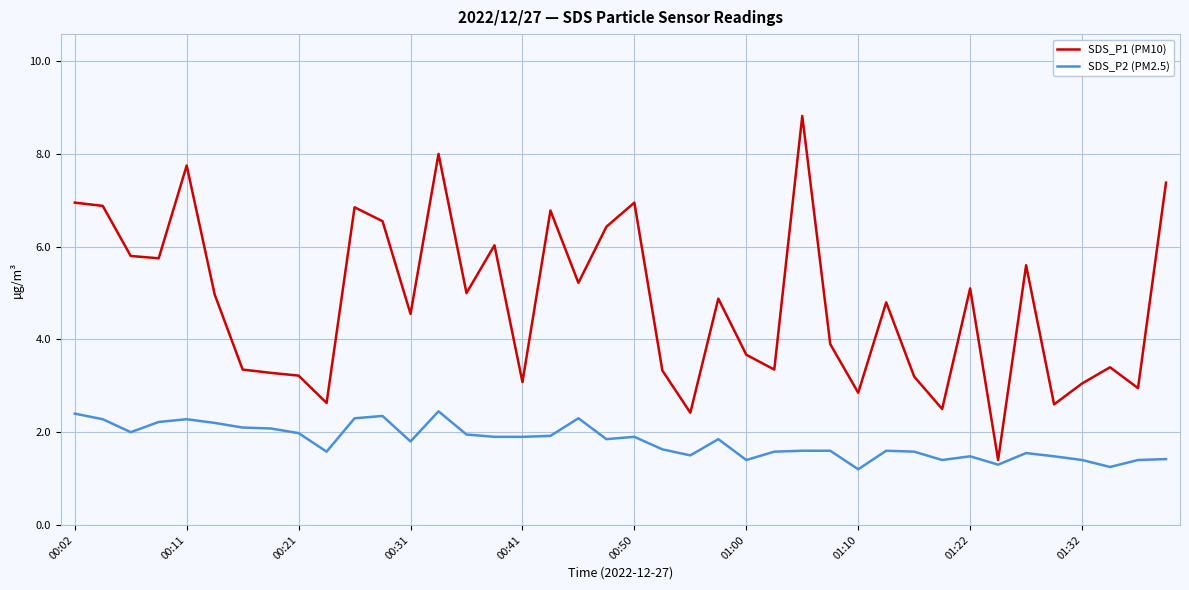

What is the minimum value for SDS_P2 (PM2.5)?

1.2